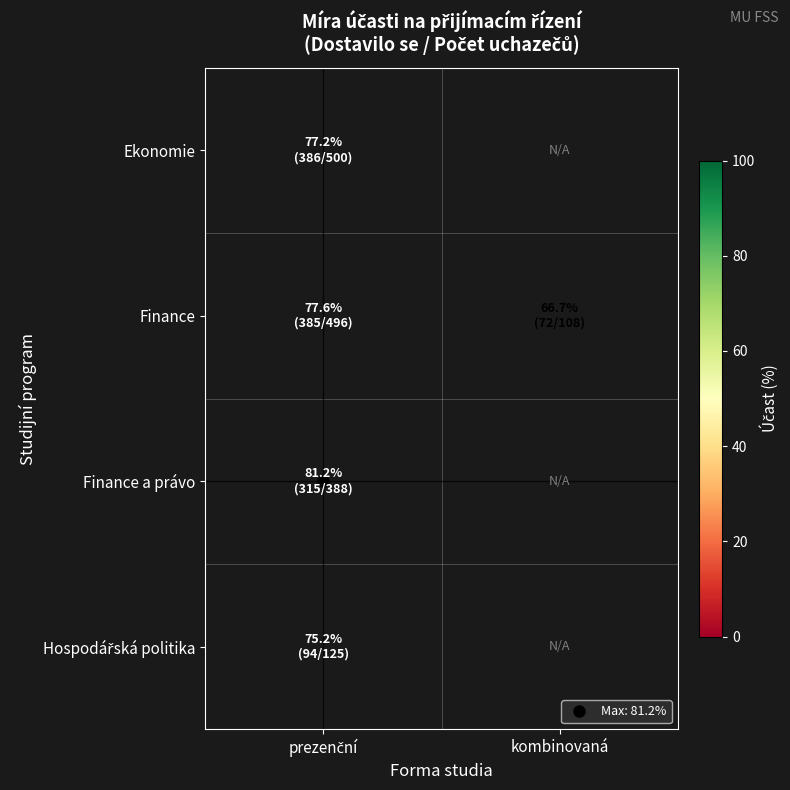

At how many categories does at least one series exceed 71?

1